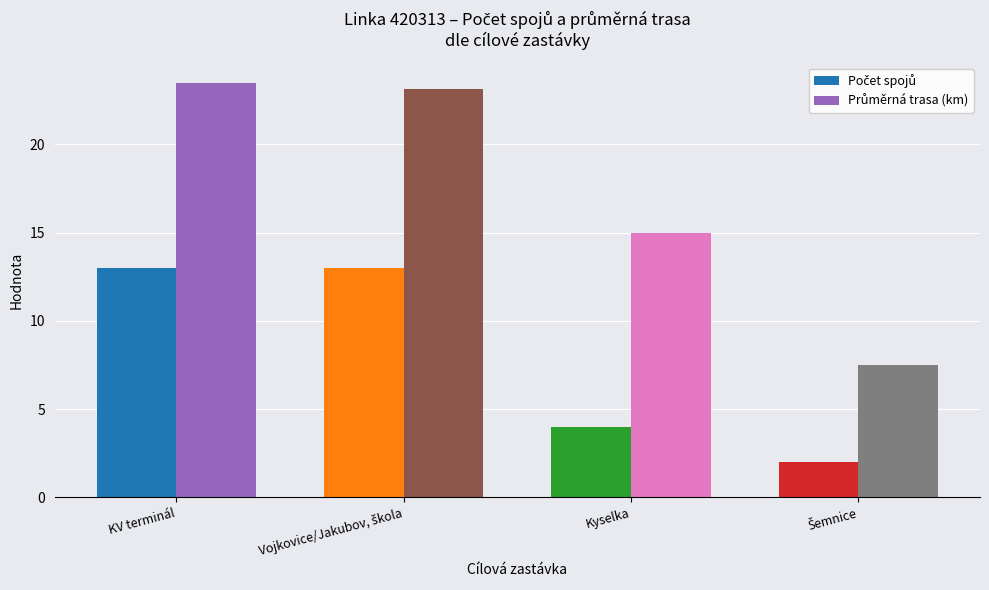

What is the smallest value displayed?

2.0